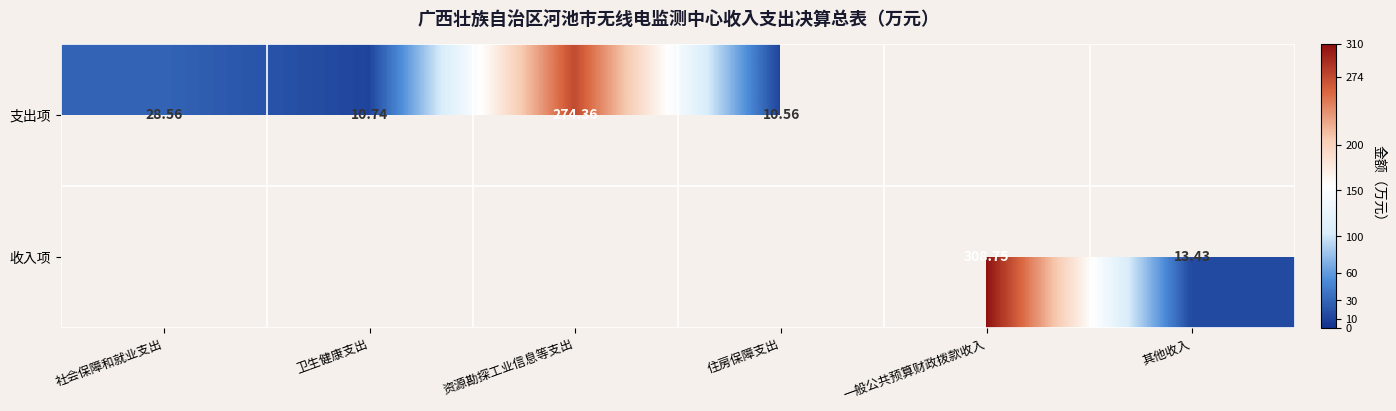

Is the value of 支出项 at 住房保障支出 greater than the value of 收入项 at 其他收入?

No